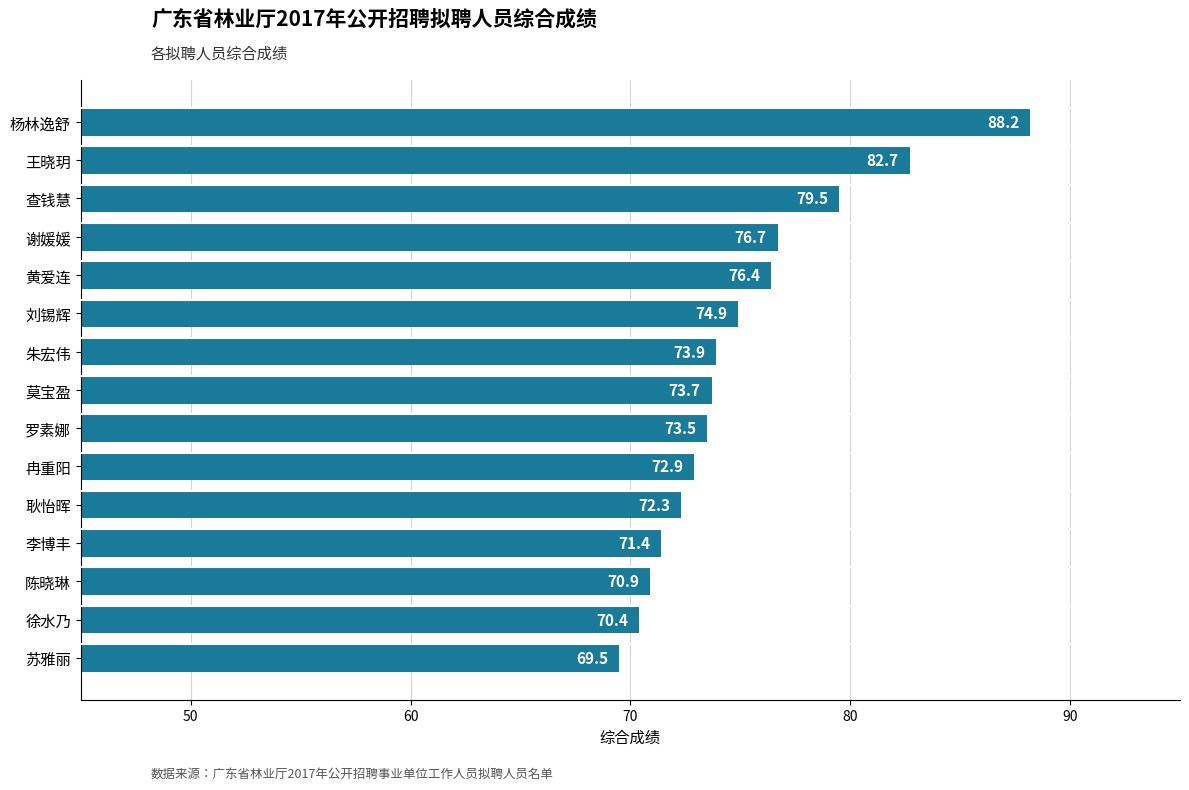

Which label corresponds to the smallest value in the chart?

苏雅丽